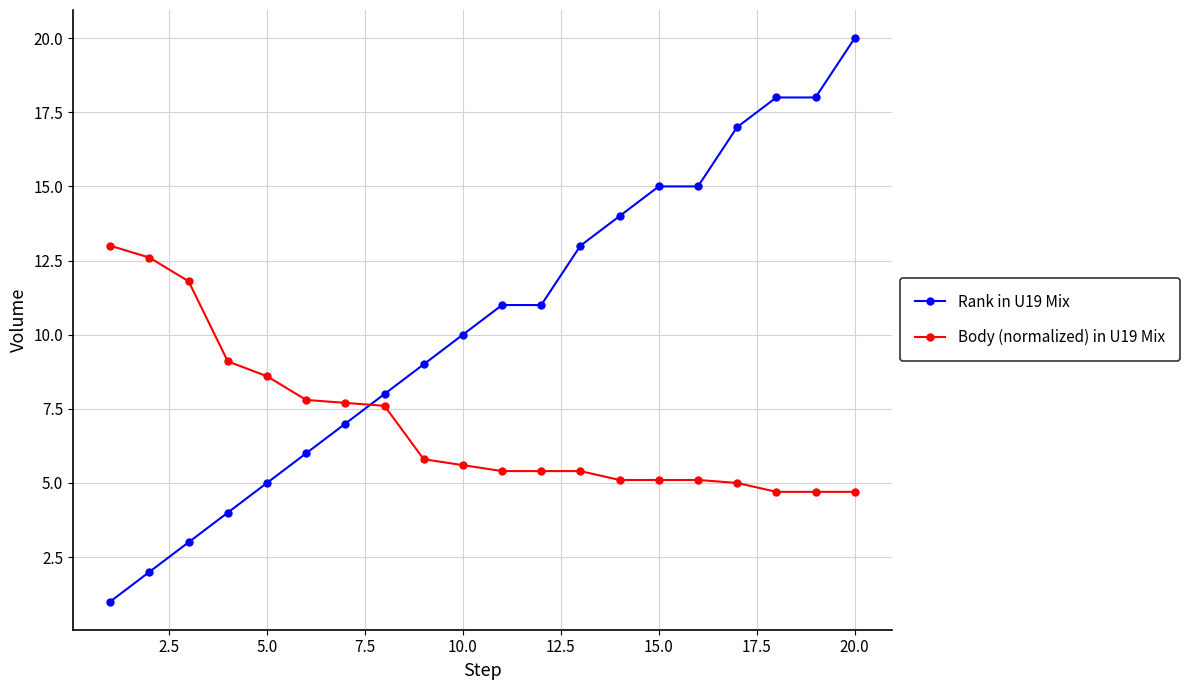

Reading left to right, what are all the values shown in this chart?

Rank in U19 Mix: 1.0	2.0	3.0	4.0	5.0	6.0	7.0	8.0	9.0	10.0	11.0	11.0	13.0	14.0	15.0	15.0	17.0	18.0	18.0	20.0
Body (normalized) in U19 Mix: 13.0	12.6	11.8	9.1	8.6	7.8	7.7	7.6	5.8	5.6	5.4	5.4	5.4	5.1	5.1	5.1	5.0	4.7	4.7	4.7